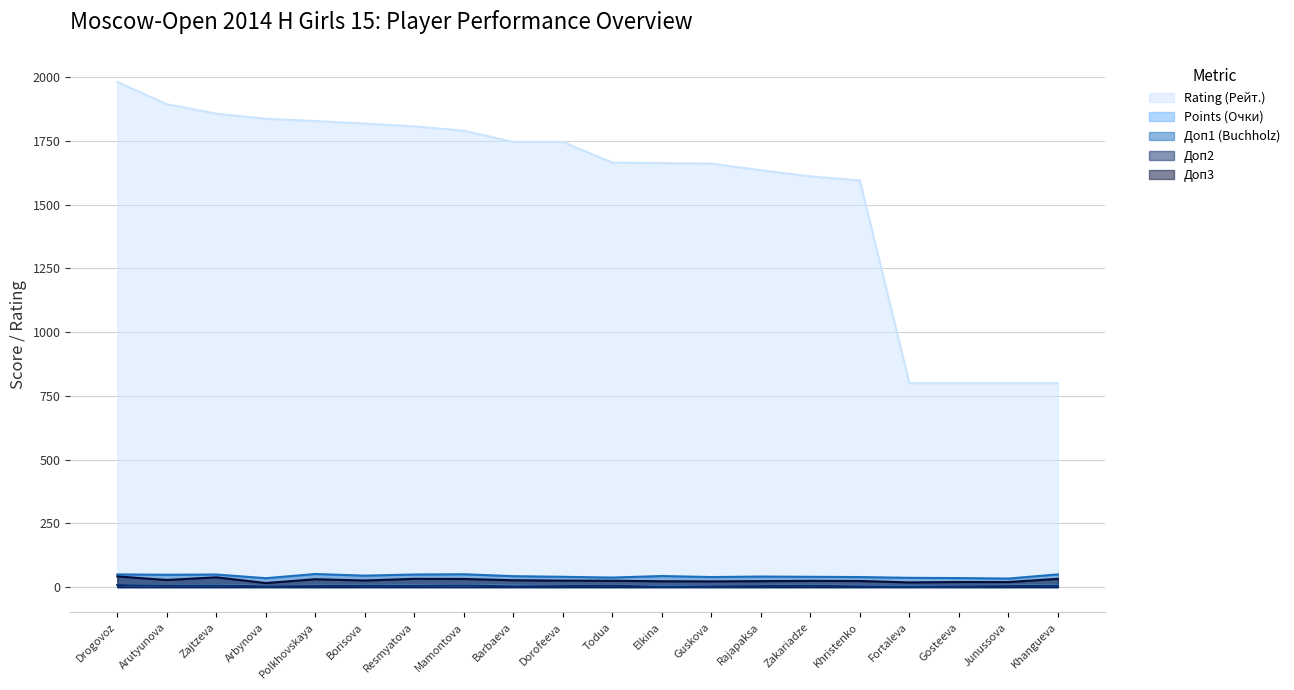

Which series has the largest total across all categories?

Rating (Рейт.)